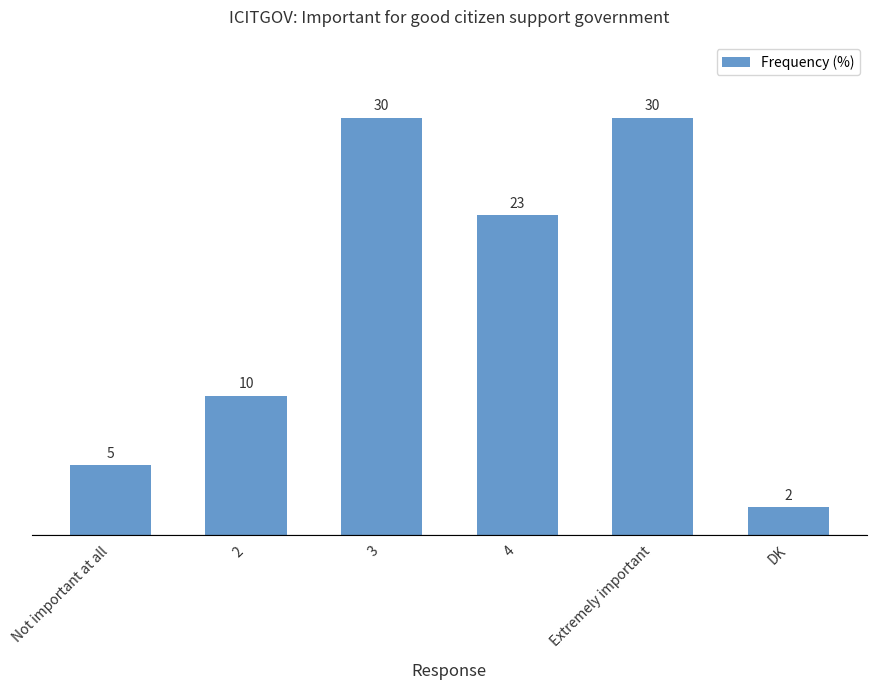

What is the maximum value shown in the chart?

30